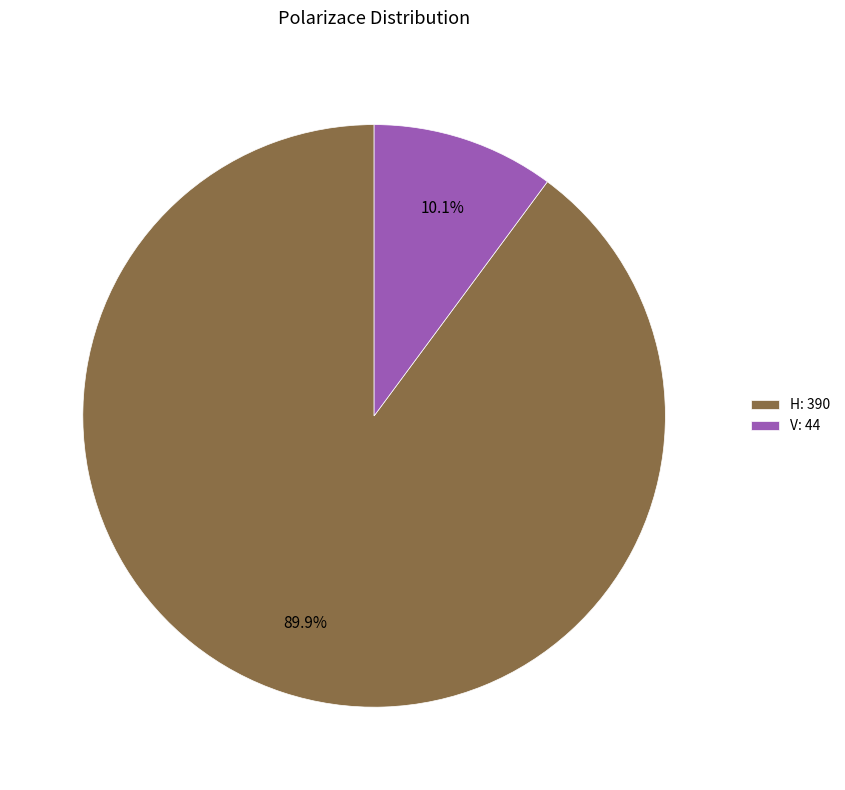

What is the smallest slice in the pie chart?

V